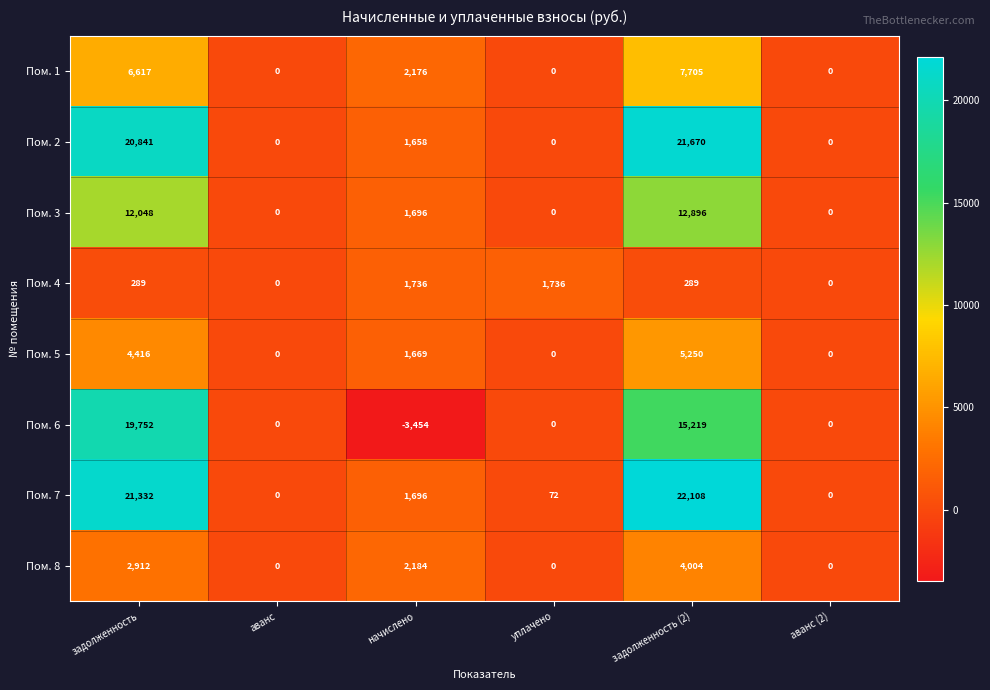

What is the maximum value shown in the chart?

22108